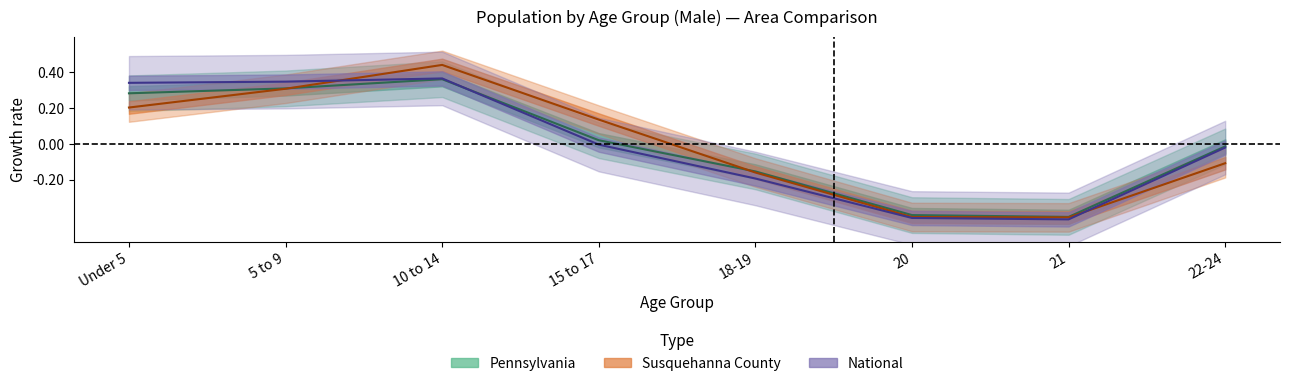

How many lines are shown in the chart?

3